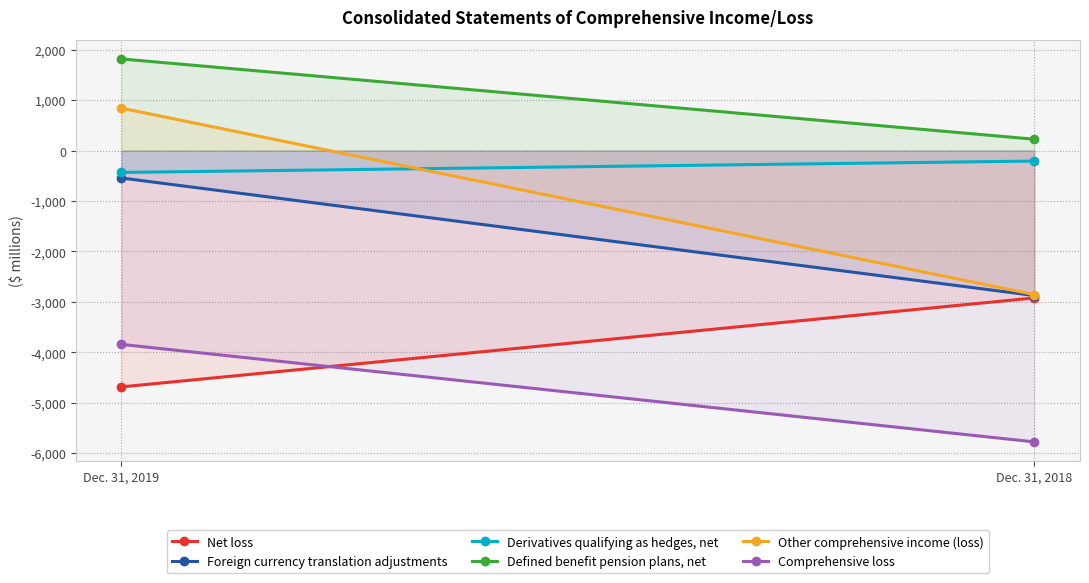

Where is Defined benefit pension plans, net nearest to the value 1022?

Dec. 31, 2018